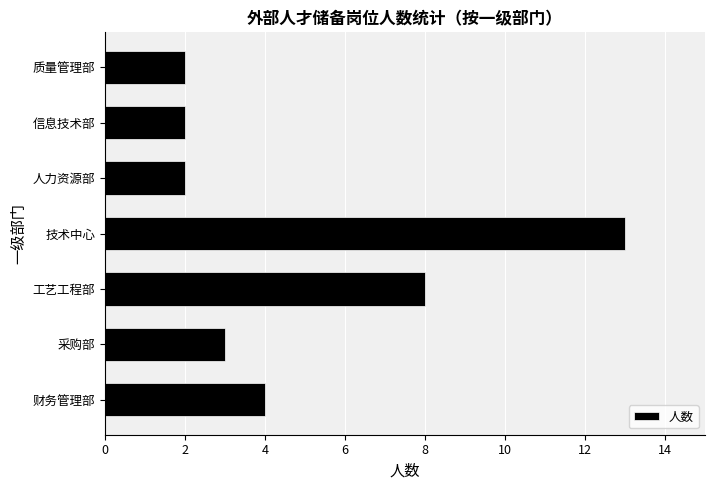

At which category does the chart reach its peak across all series?

技术中心